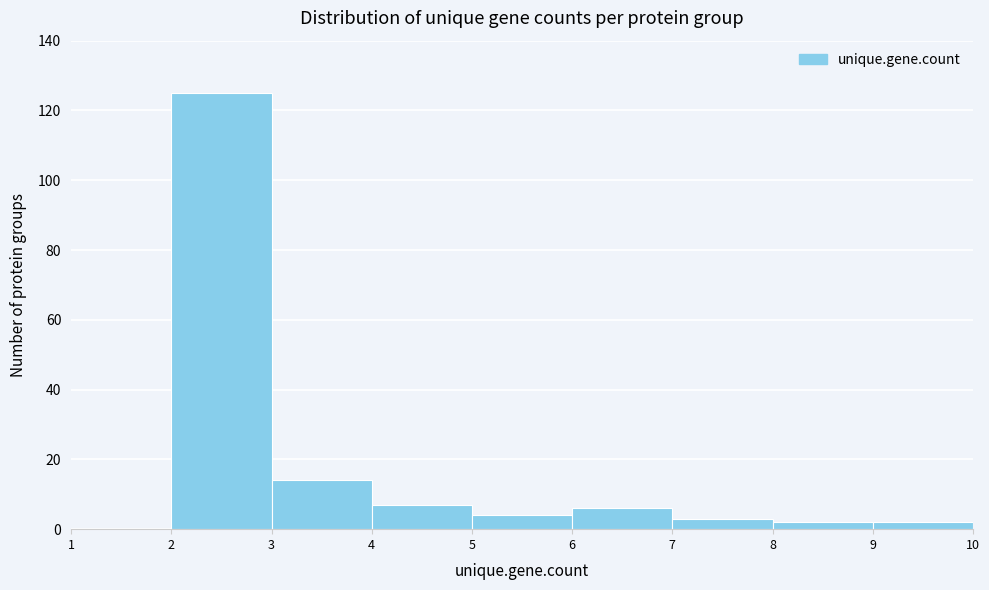

What is the height of the bar covering 3 to 4 on the x-axis? The values are not printed on the chart, so give them approximately, as read against the axis.

14